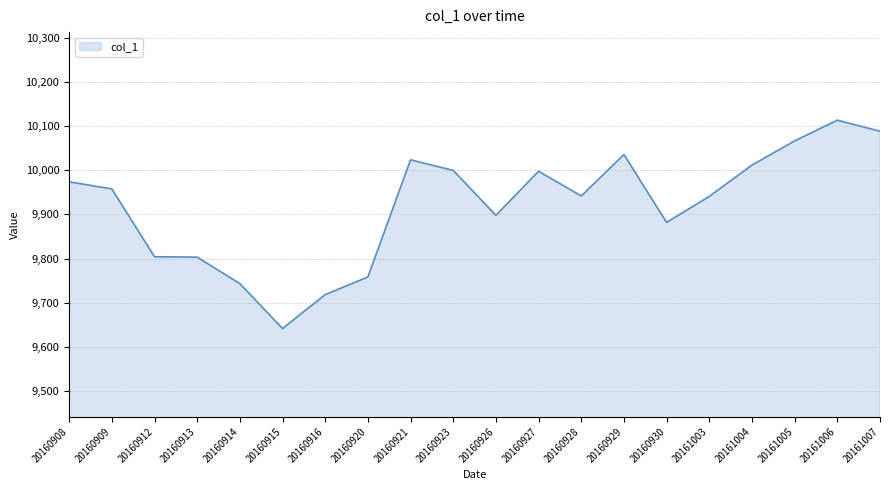

Is it true that the value at 20161006 is 17925?

False